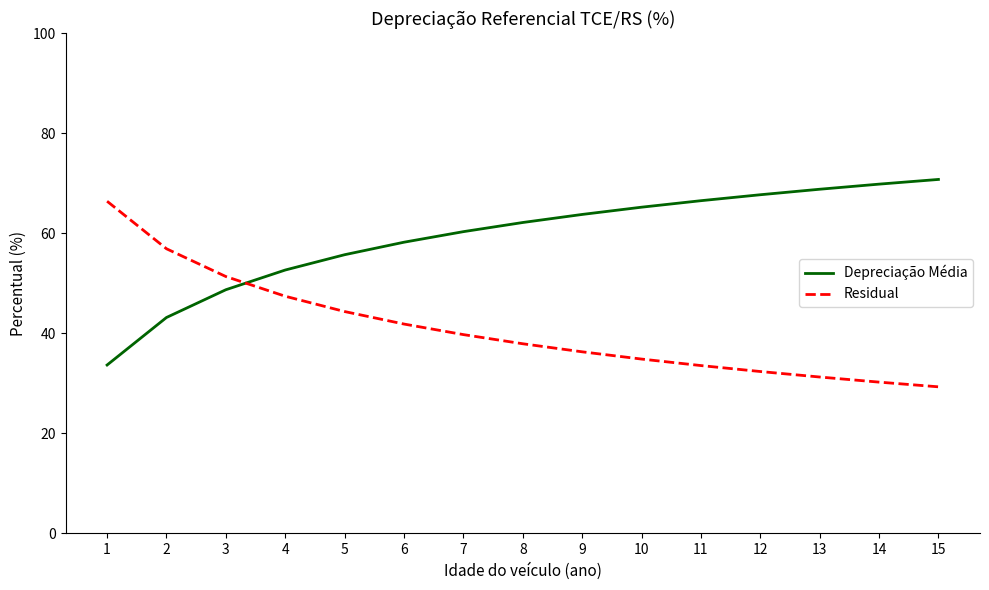

Is it true that Residual equals 20.6 at 2?

False